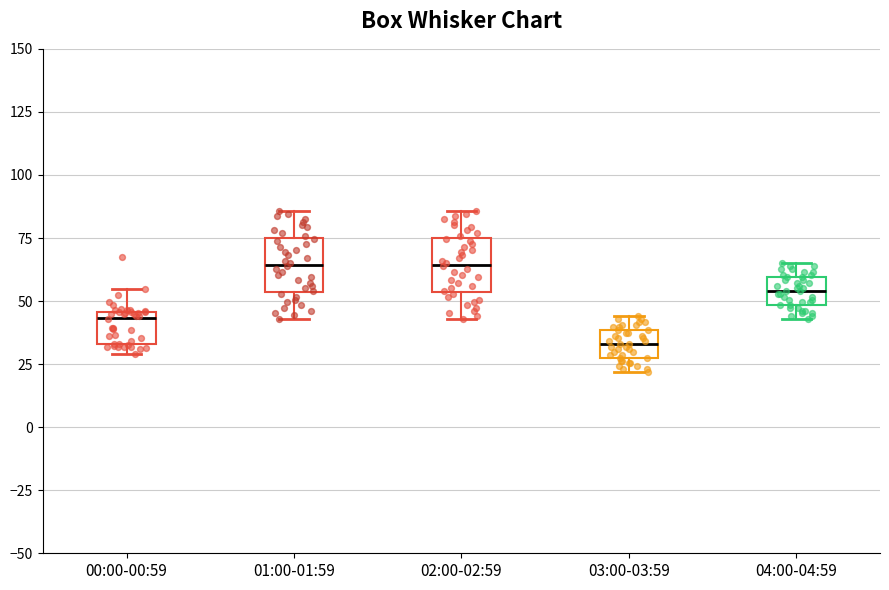

Where does the median line of the box for 02:00-02:59 sit on the y-axis? The values are not printed on the chart, so give them approximately, as read against the axis.

65